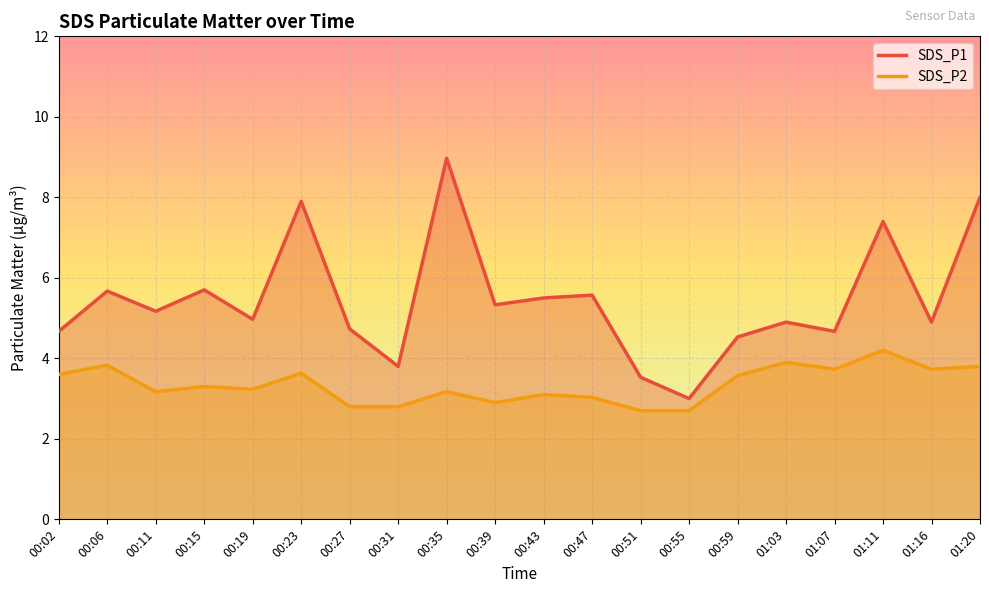

True or false: SDS_P2 and SDS_P1 cross at least once.

False